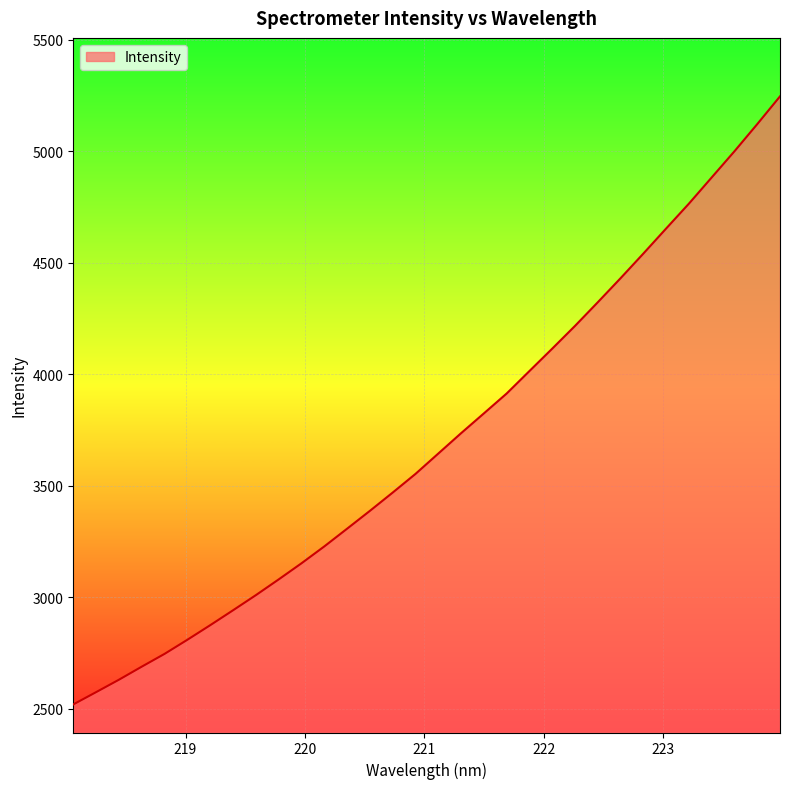

What is the difference between the maximum and minimum values?

2728.0